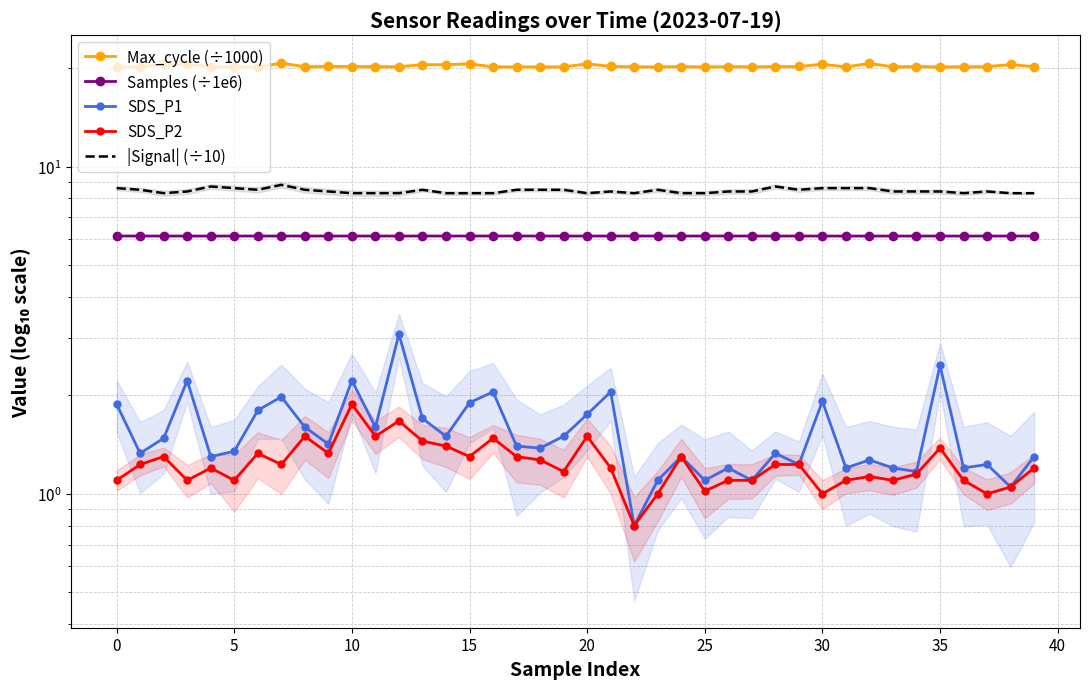

What is the label of the 19th point from the right?

21